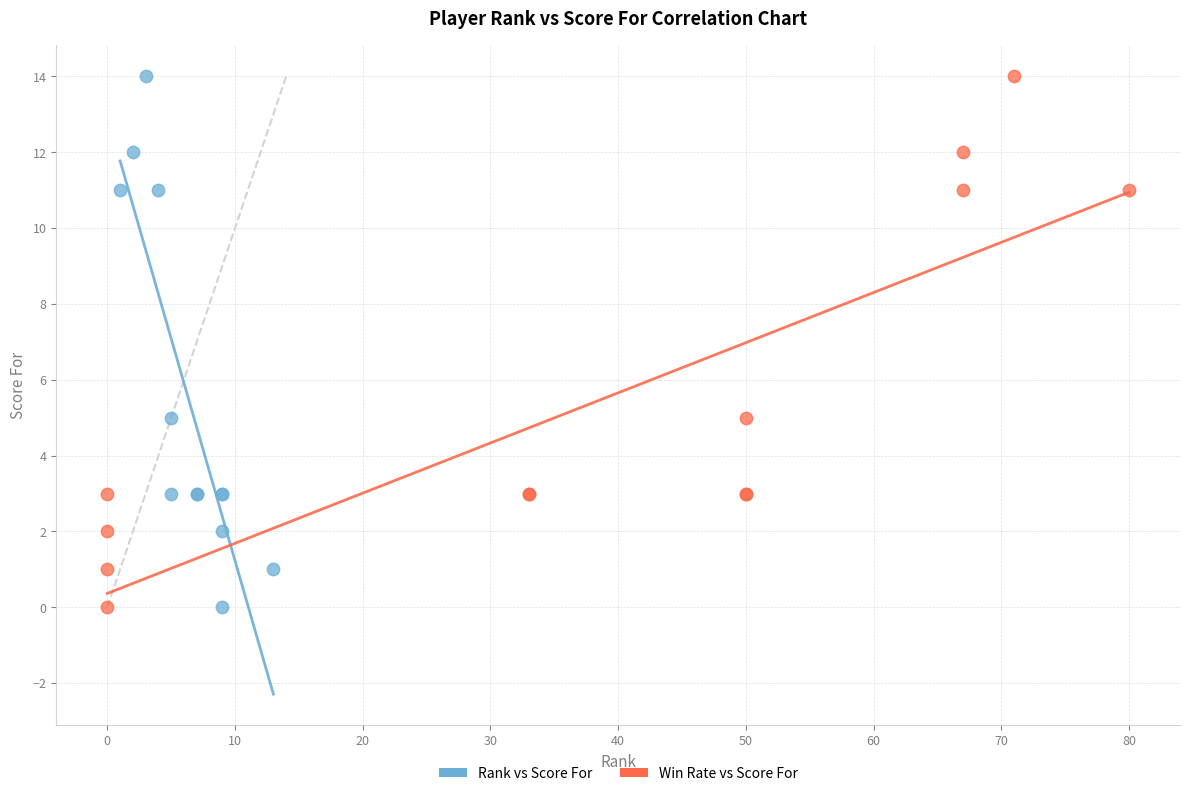

What are all the series names shown in the legend?

Rank vs Score For, Win Rate vs Score For